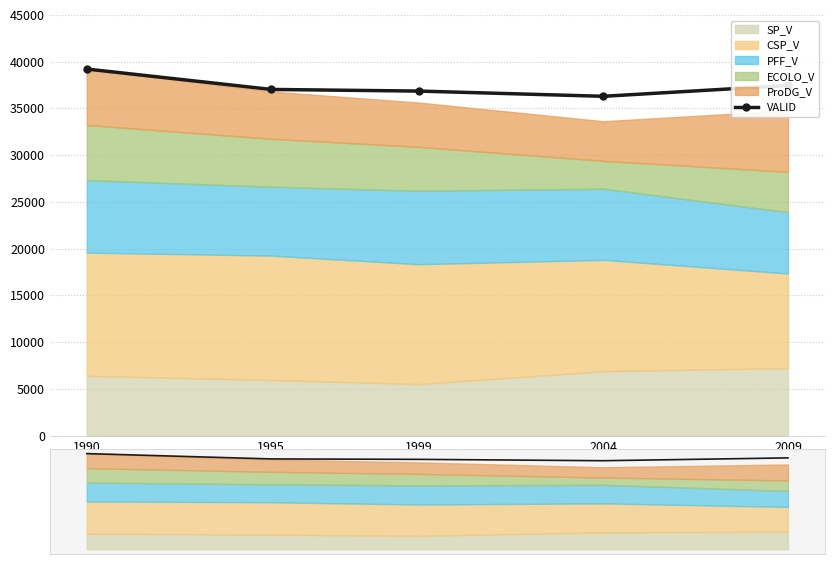

Reading right to left, list all the values displayed in this chart.

2009=37462	2004=36303	1999=36862	1995=37037	1990=39220